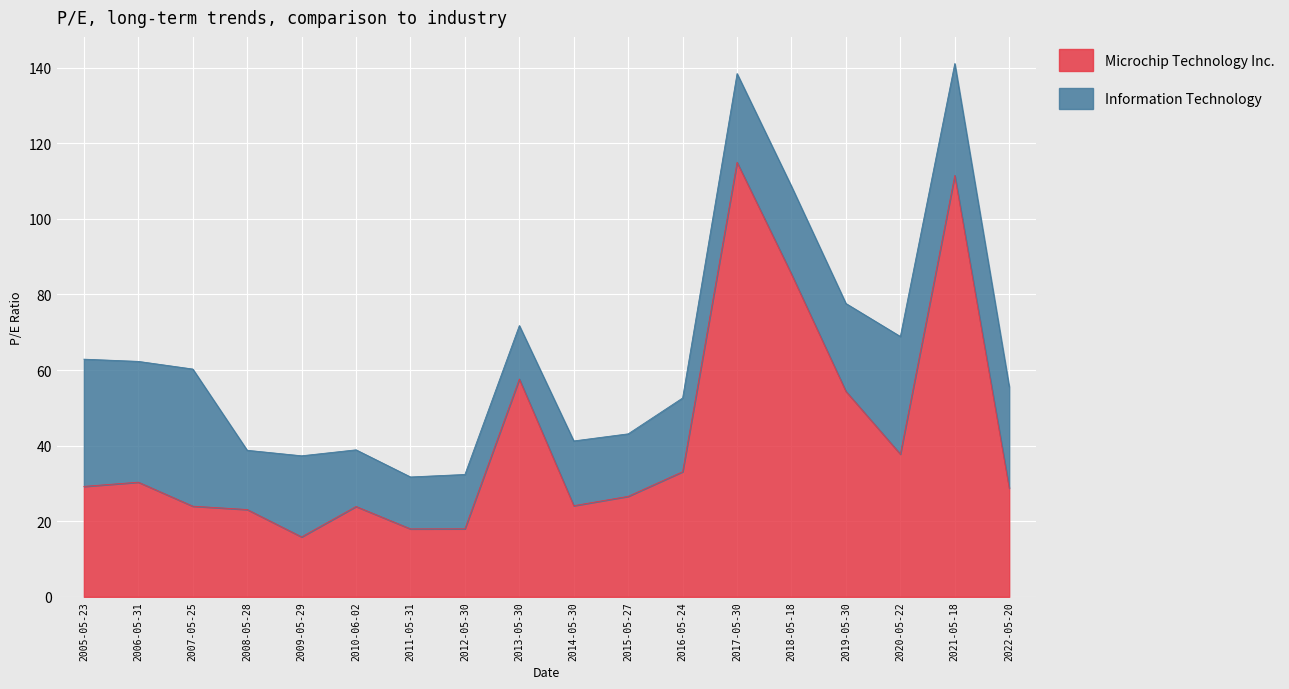

How many points are higher than both their immediate neighbors (excluding endpoints)?

5